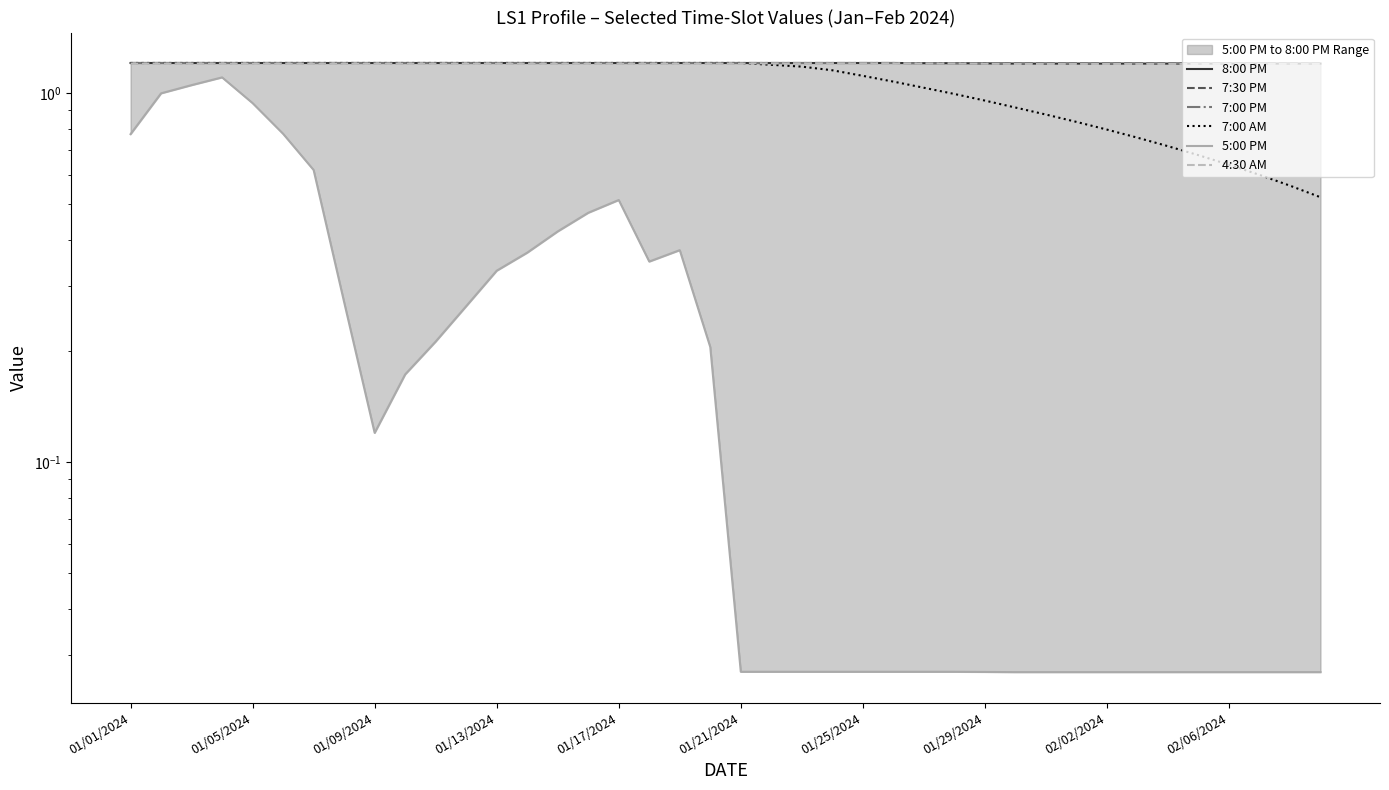

Which series has the widest spread of values?

5:00 PM